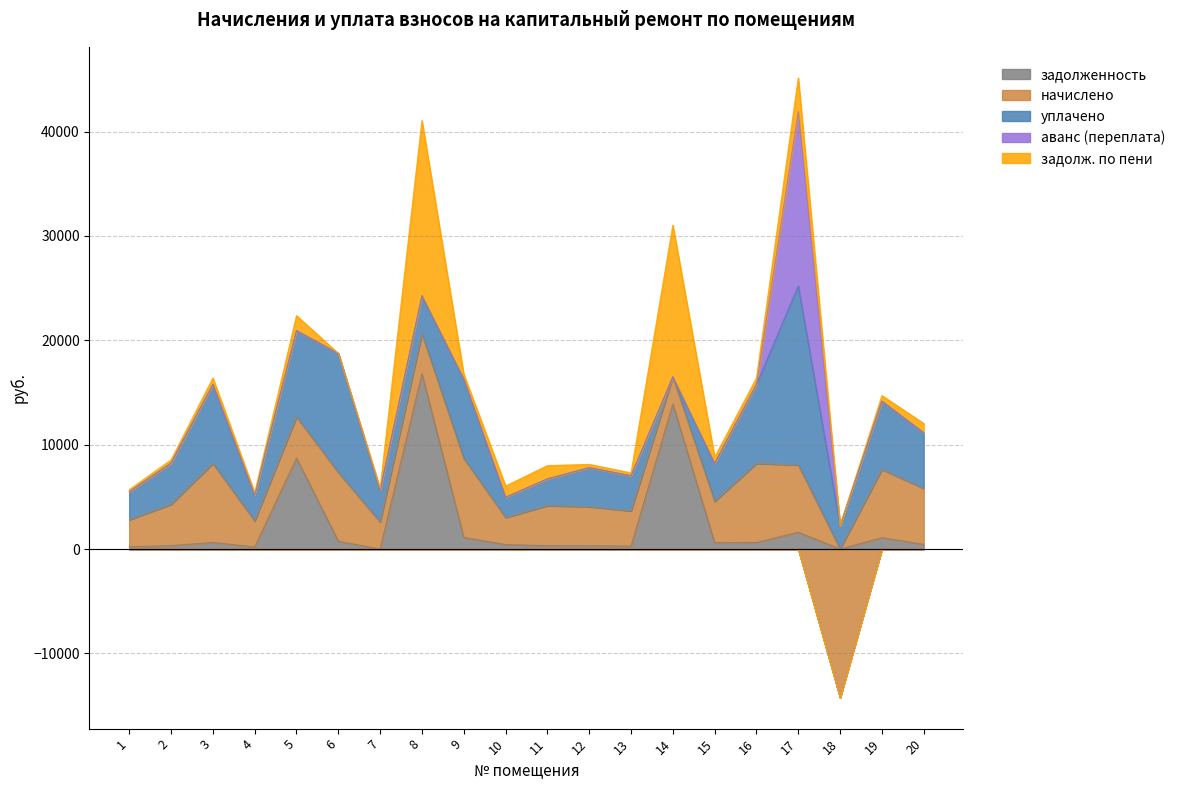

How many positive values does the avans series have?

2